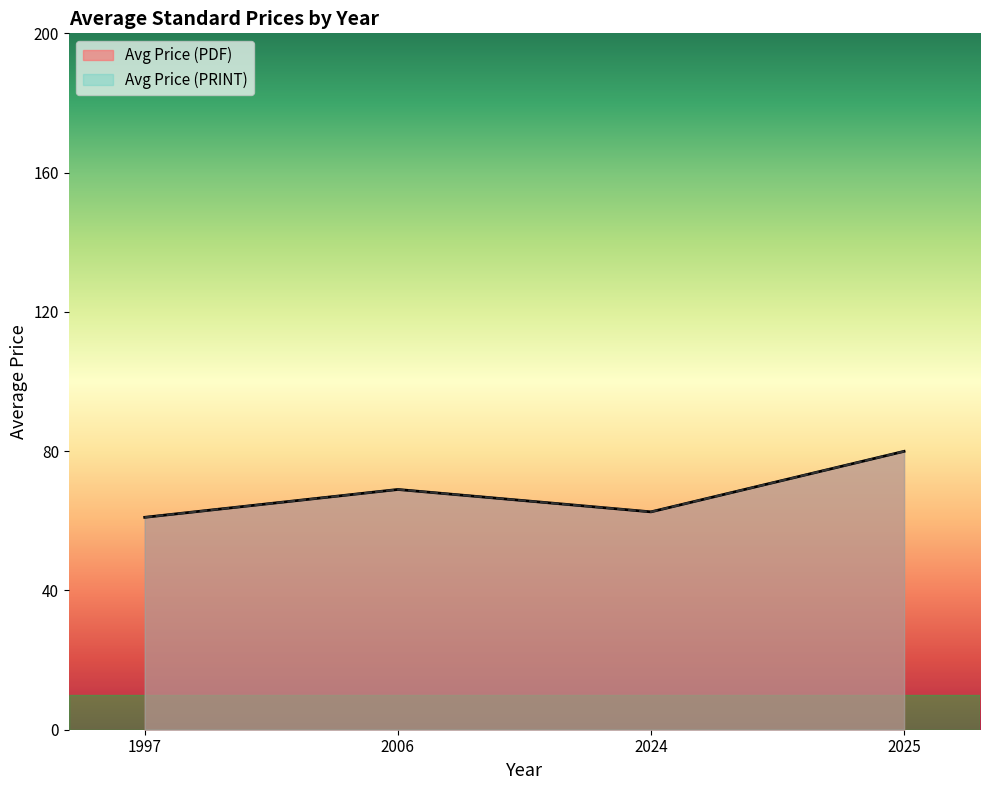

Does the chart display data point markers on the line(s)?

No